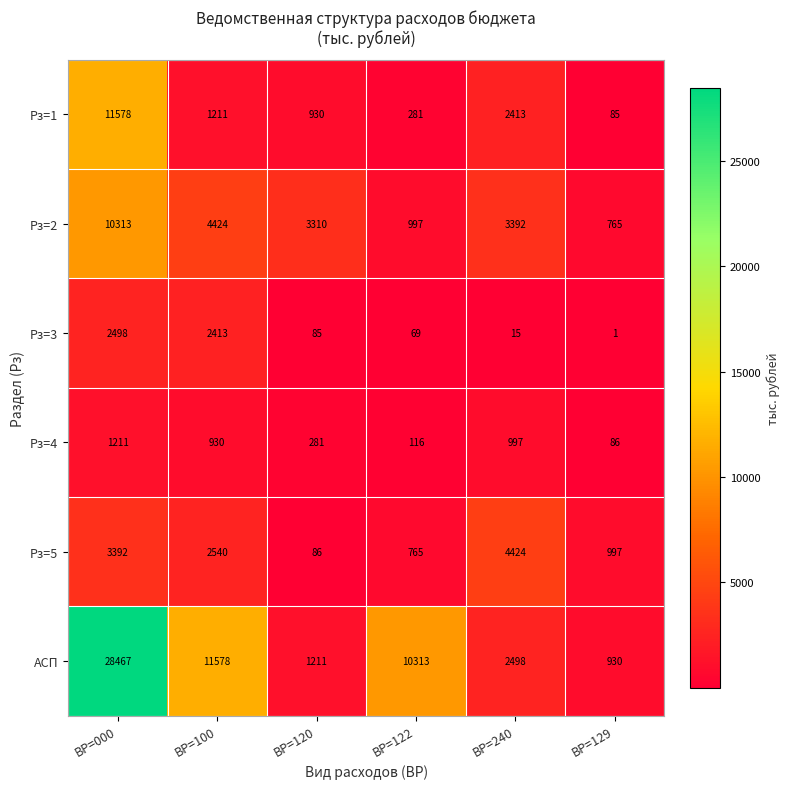

What value does the Рз=2 series have at ВР=000?

10313